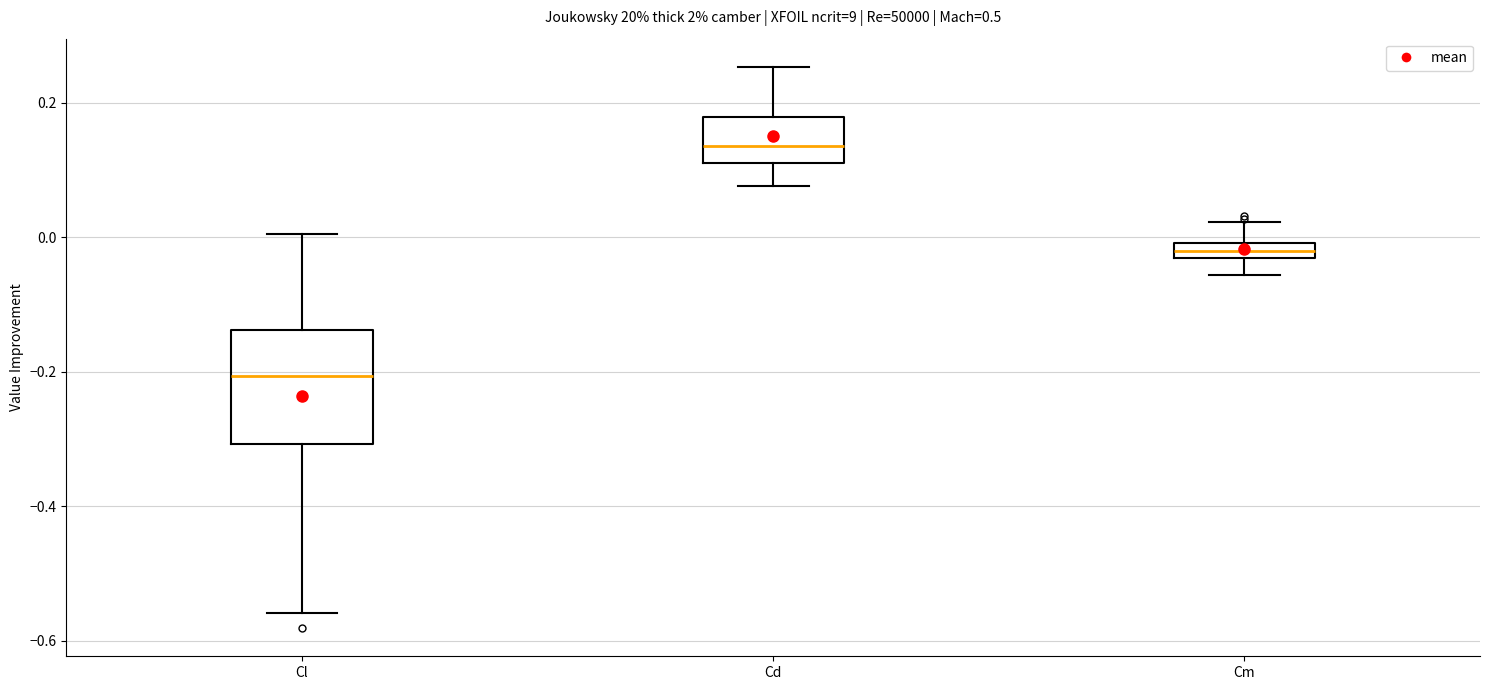

Where is the lower edge of the box for Cm on the y-axis? The values are not printed on the chart, so give them approximately, as read against the axis.

-0.04